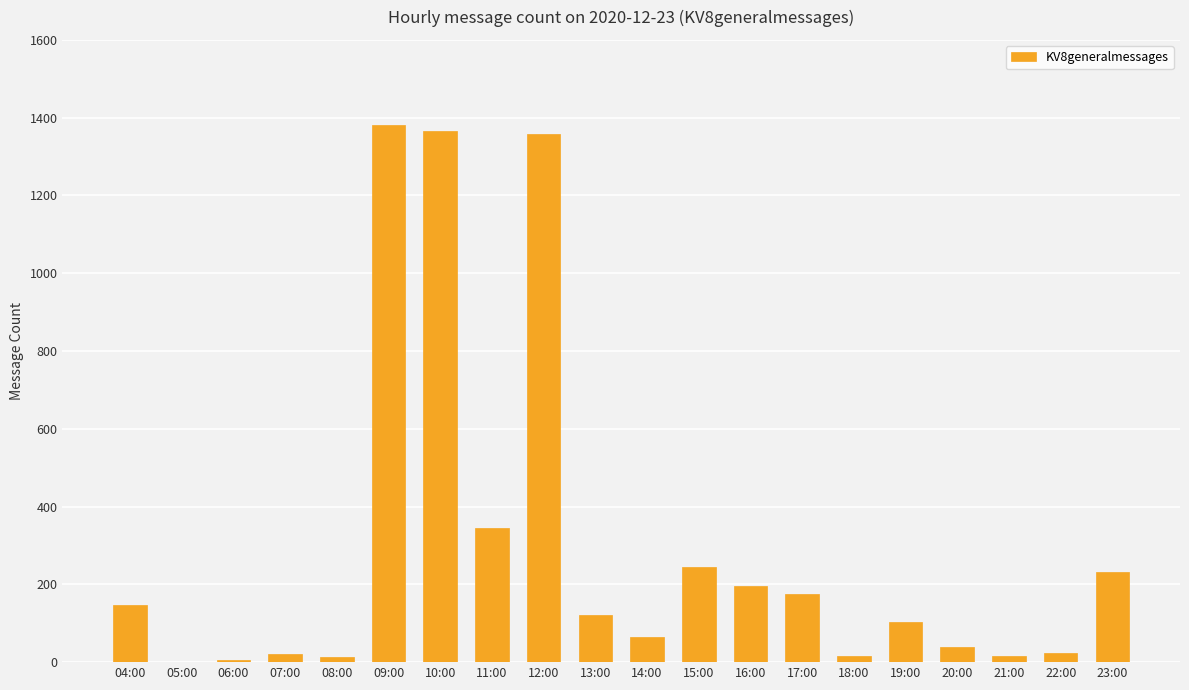

What is the approximate value at 19:00?

104